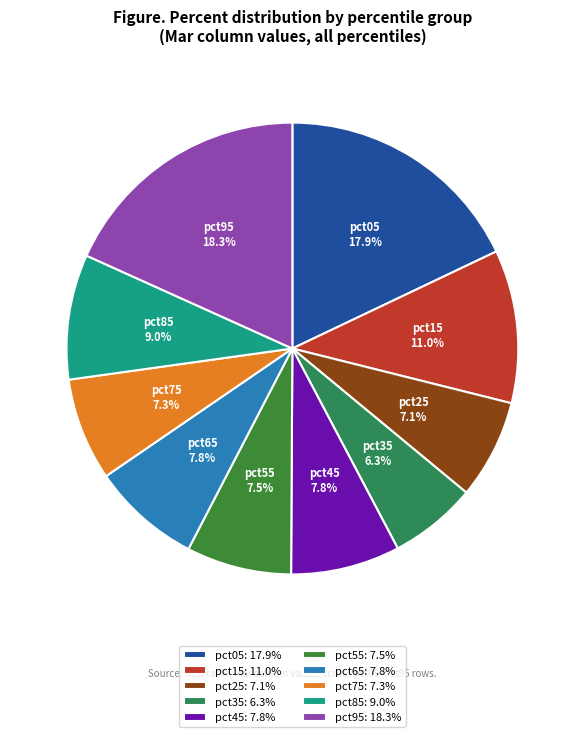

Count the number of slices in the pie.

10